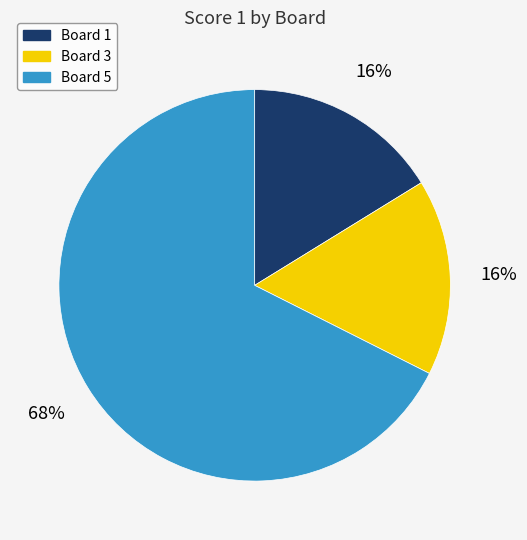

To the nearest percent, what percentage of the pie is Board 3?

16%